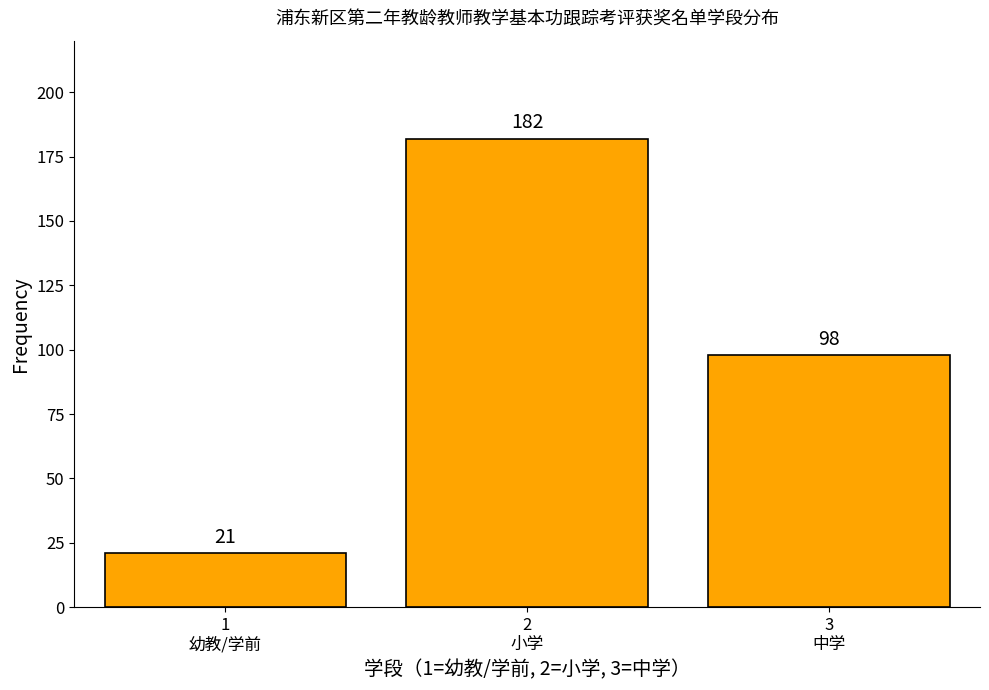

Reading left to right, what are all the values shown in this chart?

21	182	98